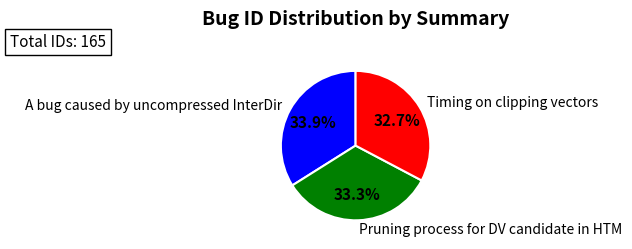

How many segments does this pie chart have?

3